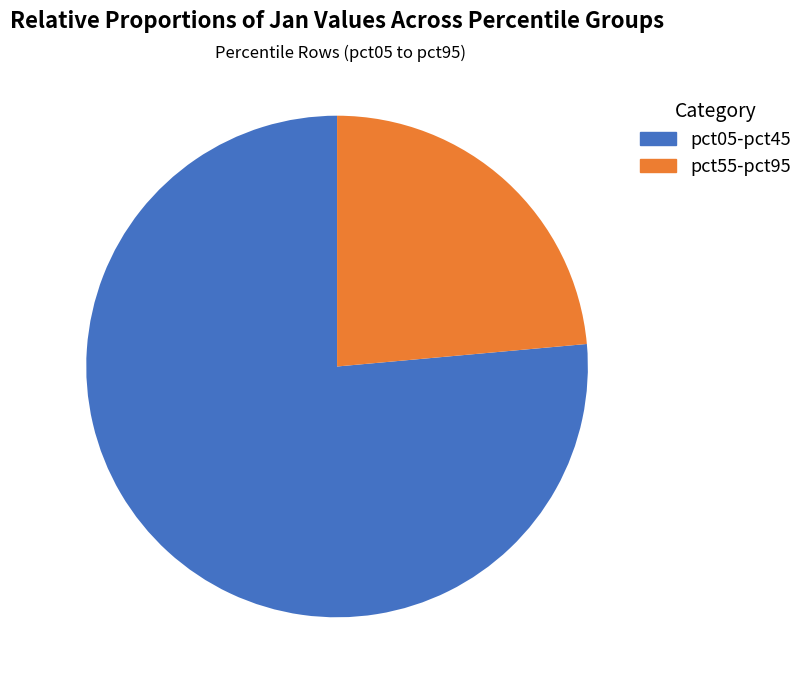

Is there a majority slice in this chart?

Yes